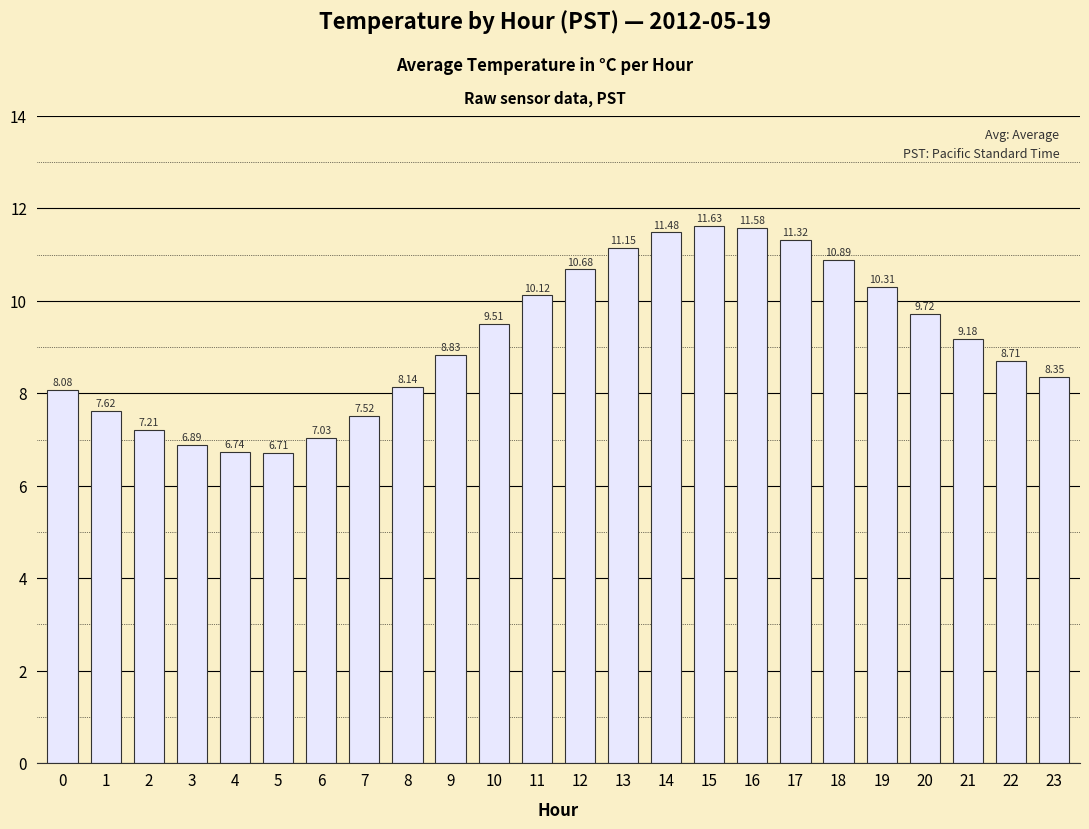

Between 4 and 15, which is larger?

15